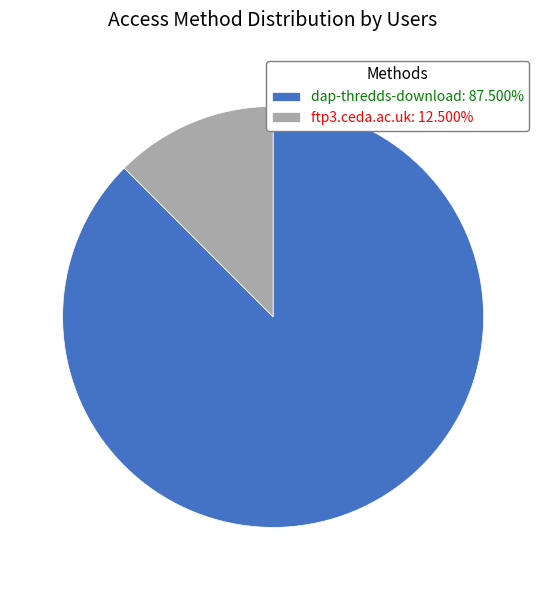

Is there a majority slice in this chart?

Yes